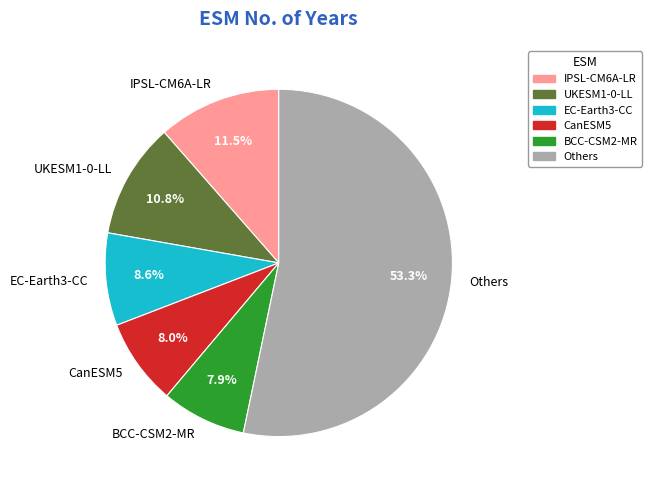

What is the total percentage of CanESM5 and IPSL-CM6A-LR?

19.5%